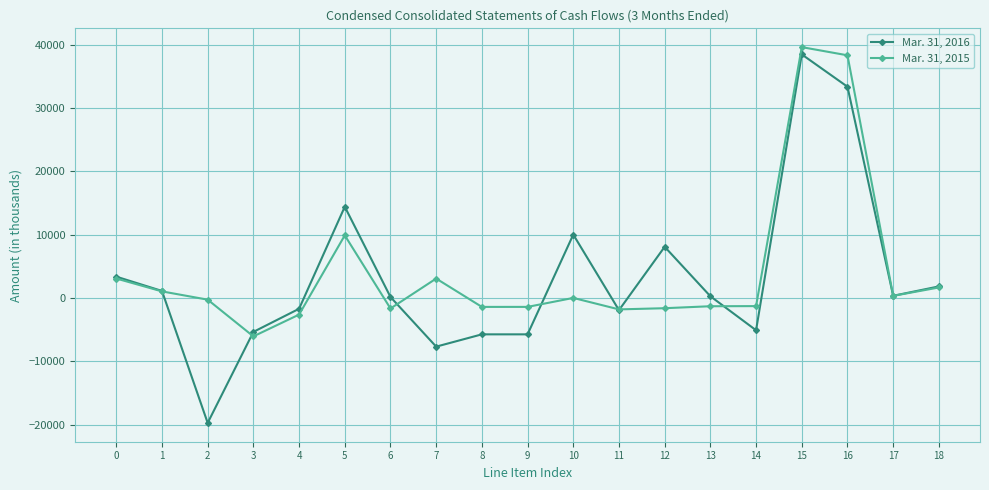

True or false: Mar. 31, 2015 and Mar. 31, 2016 cross at least once.

True